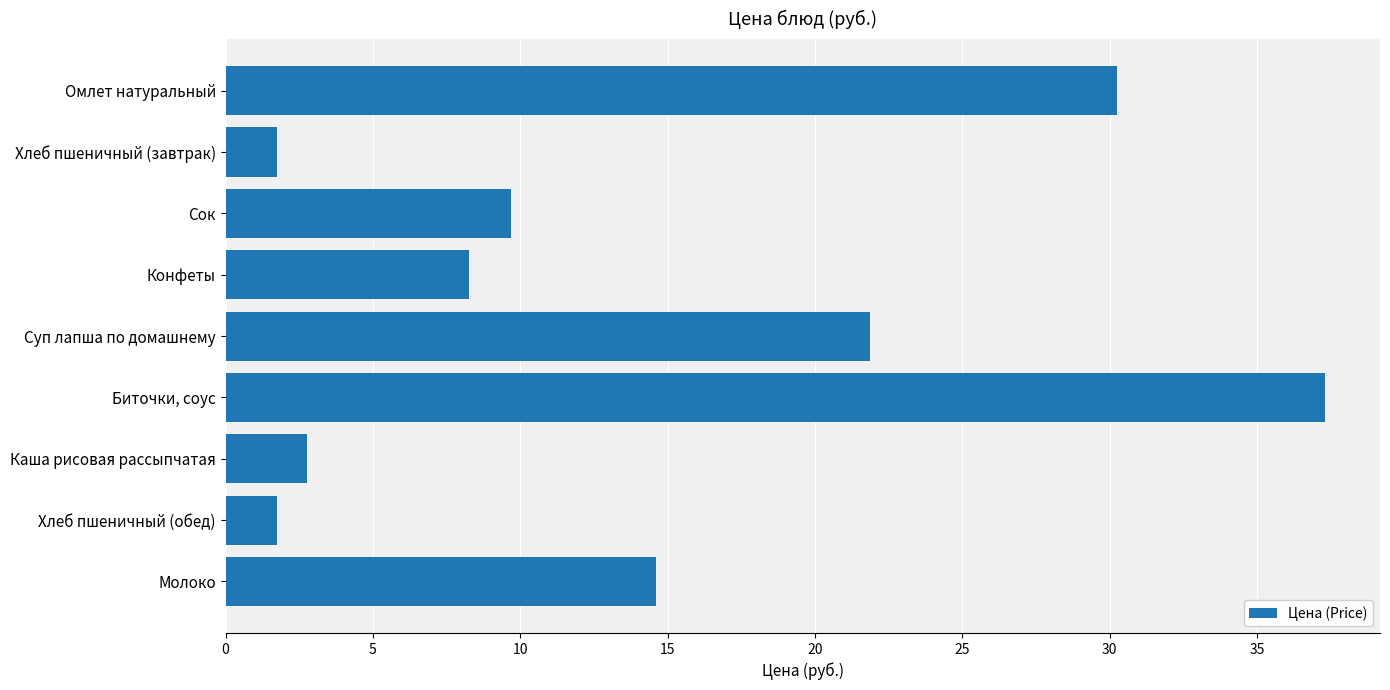

True or false: the data shows 1.8 at Хлеб пшеничный (завтрак).

True